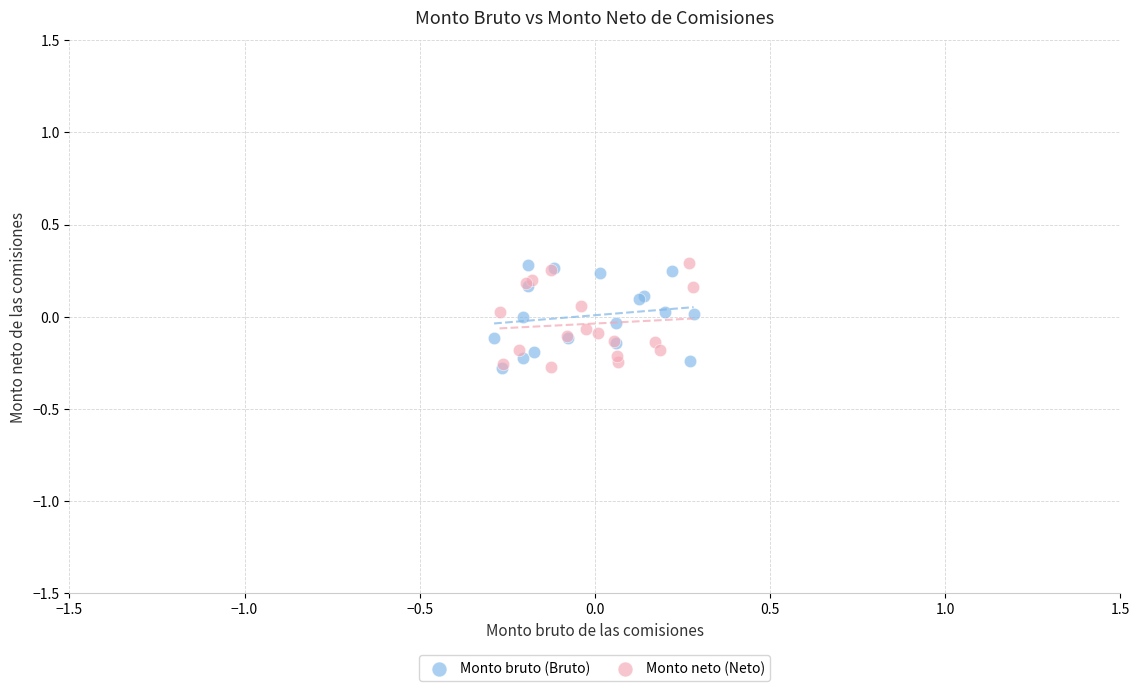

What are all the series names shown in the legend?

Monto bruto (Bruto), Monto neto (Neto)